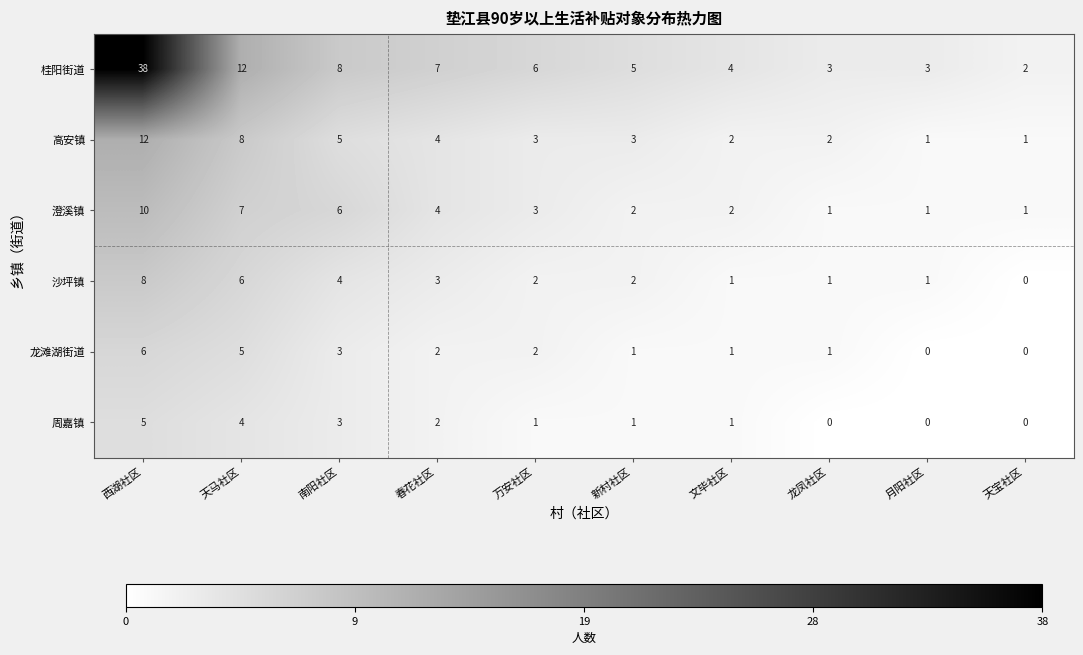

What is the difference between the maximum and minimum values in the 澄溪镇 series?

9